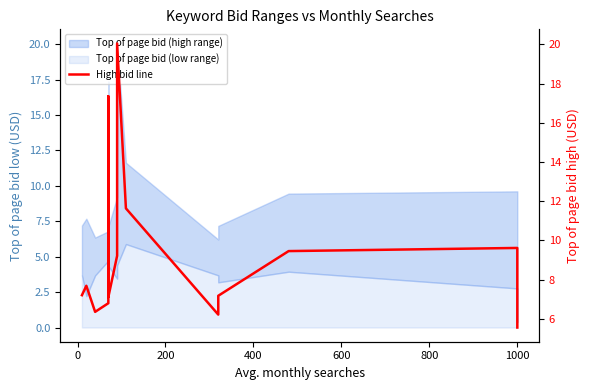

True or false: there are more than 2 points higher than both neighbors.

True